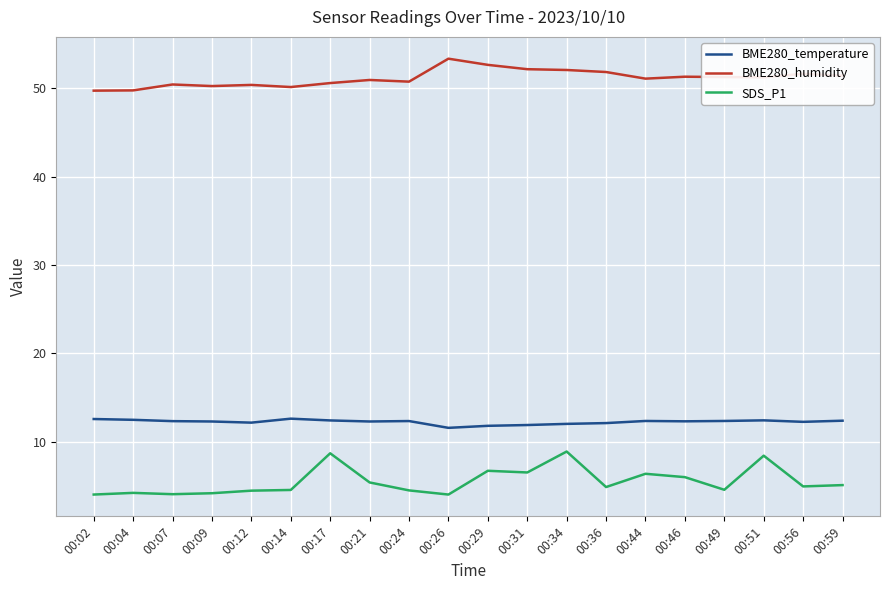

List the series in order of their peak value, highest first.

BME280_humidity, BME280_temperature, SDS_P1